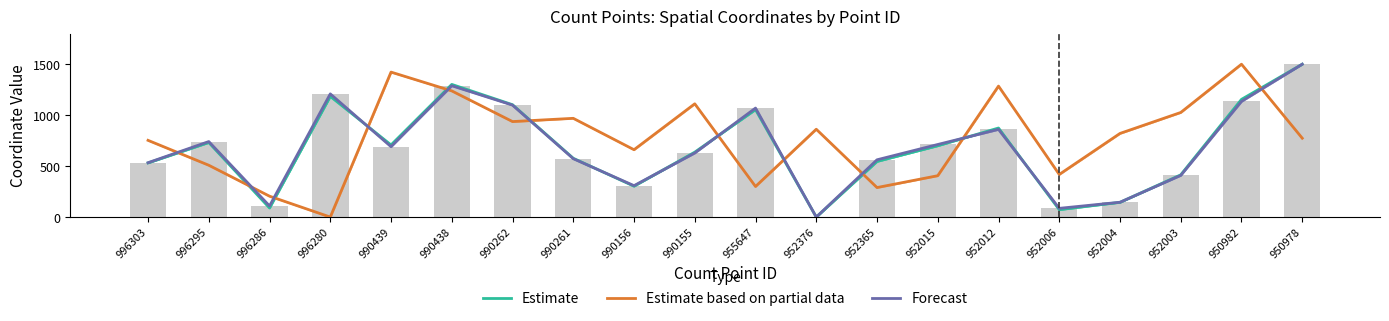

Reading left to right, list all the values displayed in this chart.

Estimate: 531.1	731.5	89.0	1184.3	707.6	1301.7	1102.5	576.9	302.7	636.9	1054.2	0.0	545.5	699.6	873.7	72.4	144.4	414.3	1154.9	1500.0
Estimate based on partial data: 752.8	508.4	204.8	0.0	1422.4	1238.0	937.0	968.9	660.8	1111.4	300.0	861.8	289.5	405.8	1285.1	418.1	820.6	1026.3	1500.0	774.0
Forecast: 533.4	740.8	108.7	1208.7	690.6	1288.7	1098.4	572.7	308.1	628.6	1069.4	0.0	561.9	712.1	860.2	85.5	145.4	408.9	1135.0	1500.0